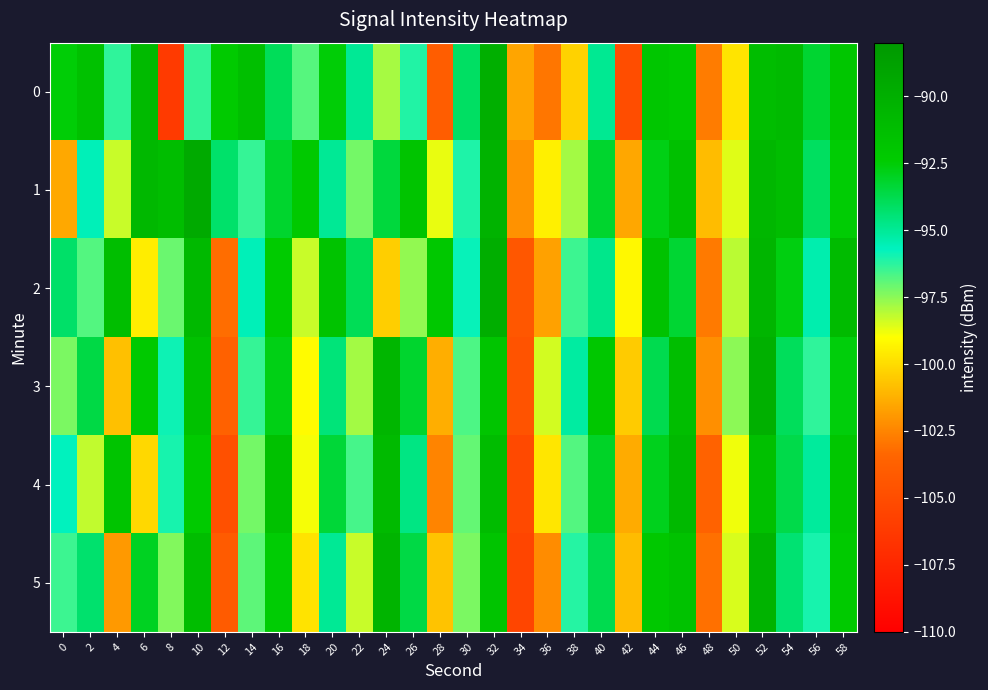

At how many categories does at least one series exceed -104?

30